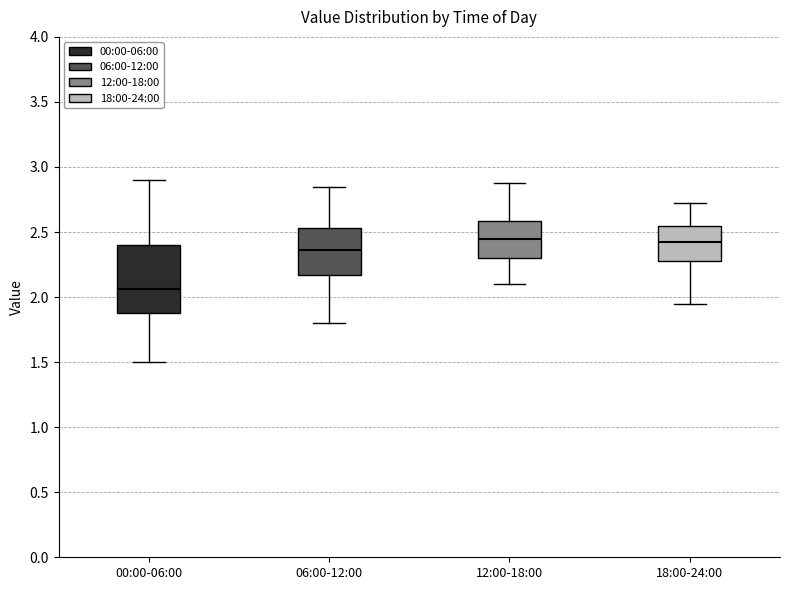

Reading left to right, transcribe this box plot: for each box, give where its median line is, the range the box spans, and where its two whiskers end, as read against the y-axis. The values are not printed on the chart, so give them approximately, as read against the axis.

00:00-06:00: median 2.05, box 1.90 to 2.40, whiskers 1.50 to 2.90
06:00-12:00: median 2.35, box 2.15 to 2.55, whiskers 1.80 to 2.85
12:00-18:00: median 2.45, box 2.30 to 2.60, whiskers 2.10 to 2.90
18:00-24:00: median 2.40, box 2.30 to 2.55, whiskers 1.95 to 2.70